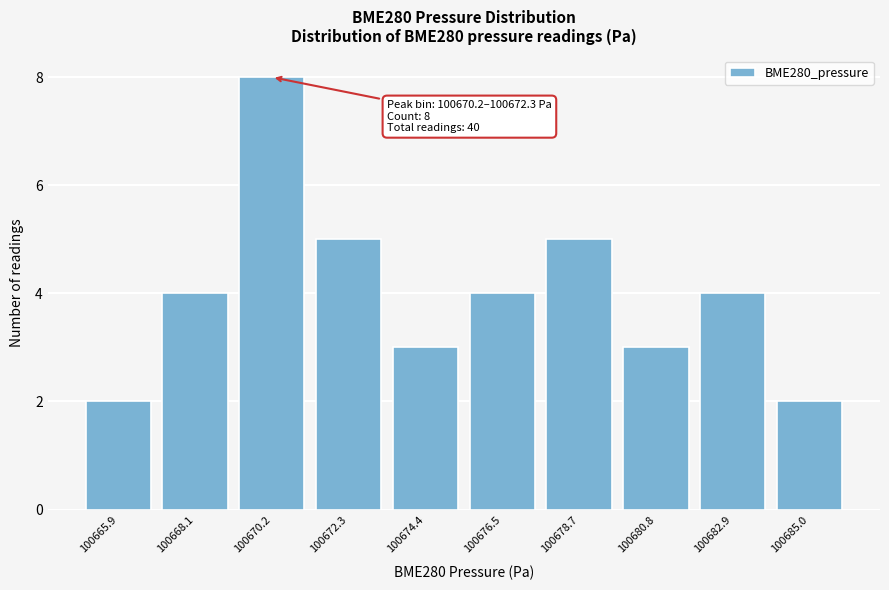

Reading left to right, transcribe all the data shown in this chart.

2	4	8	5	3	4	5	3	4	2